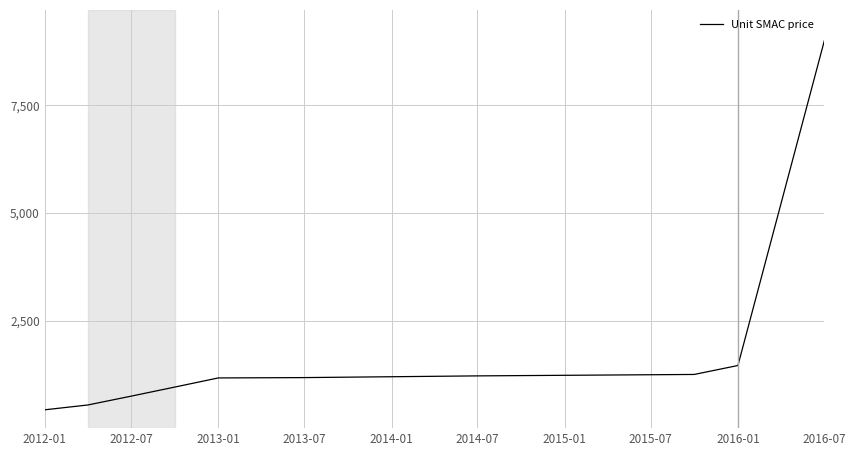

What is the minimum value shown in the chart?

425.6